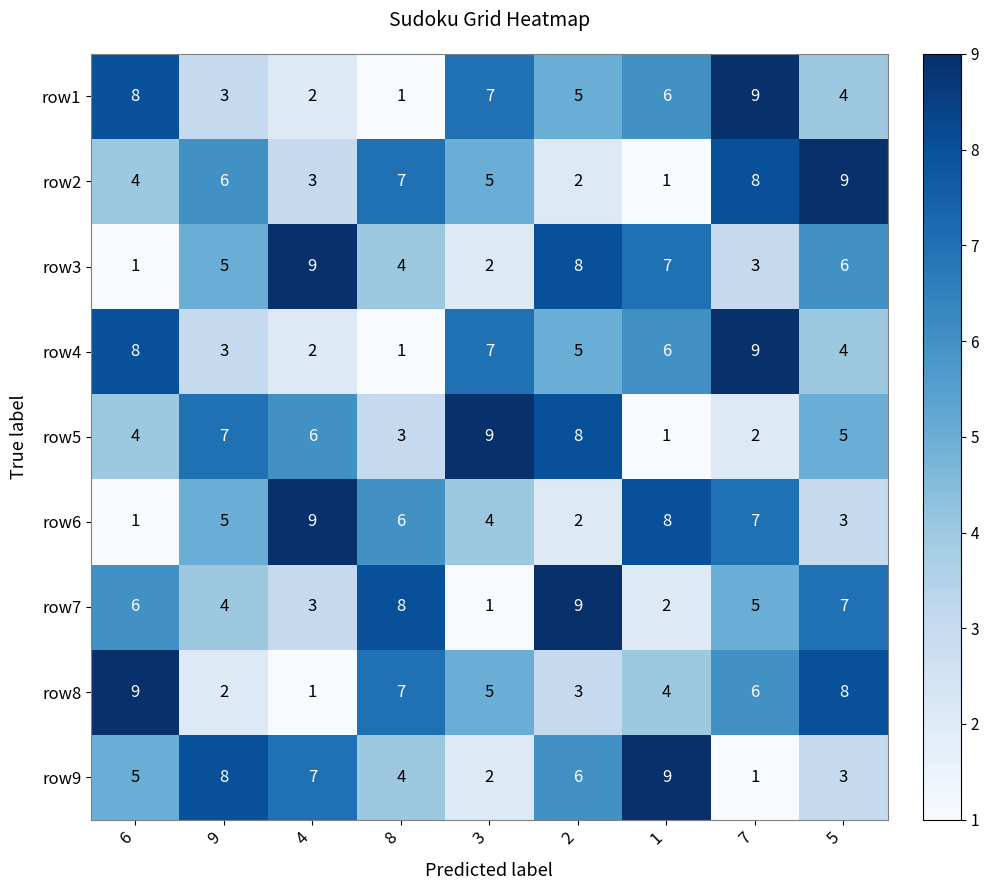

True or false: row1 has a value of 3 at 2.

False